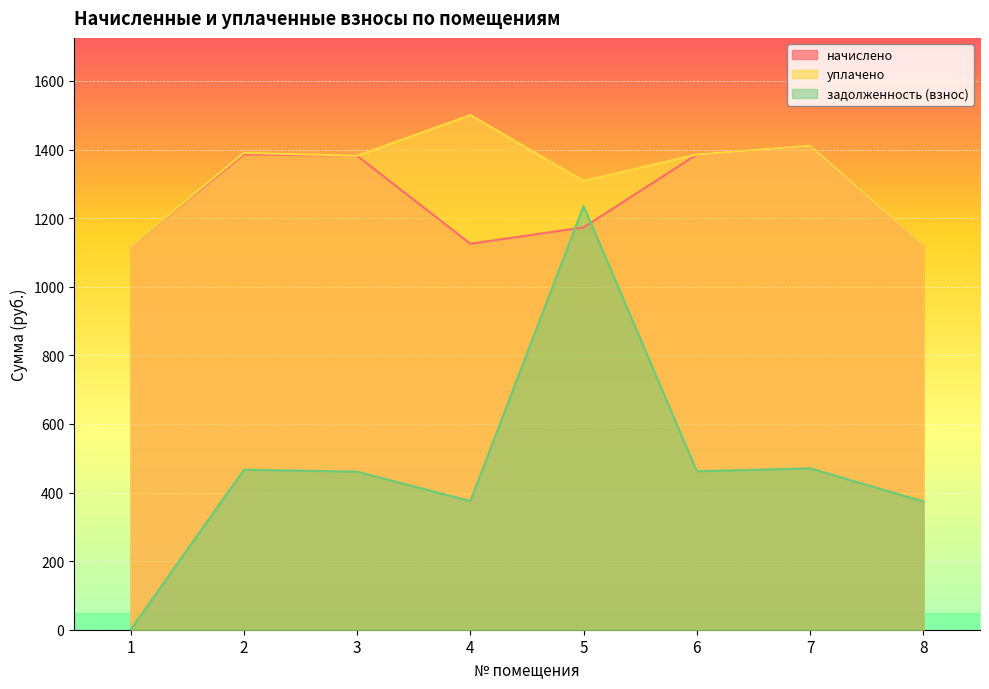

Which has a higher value, 5 or 6?

6